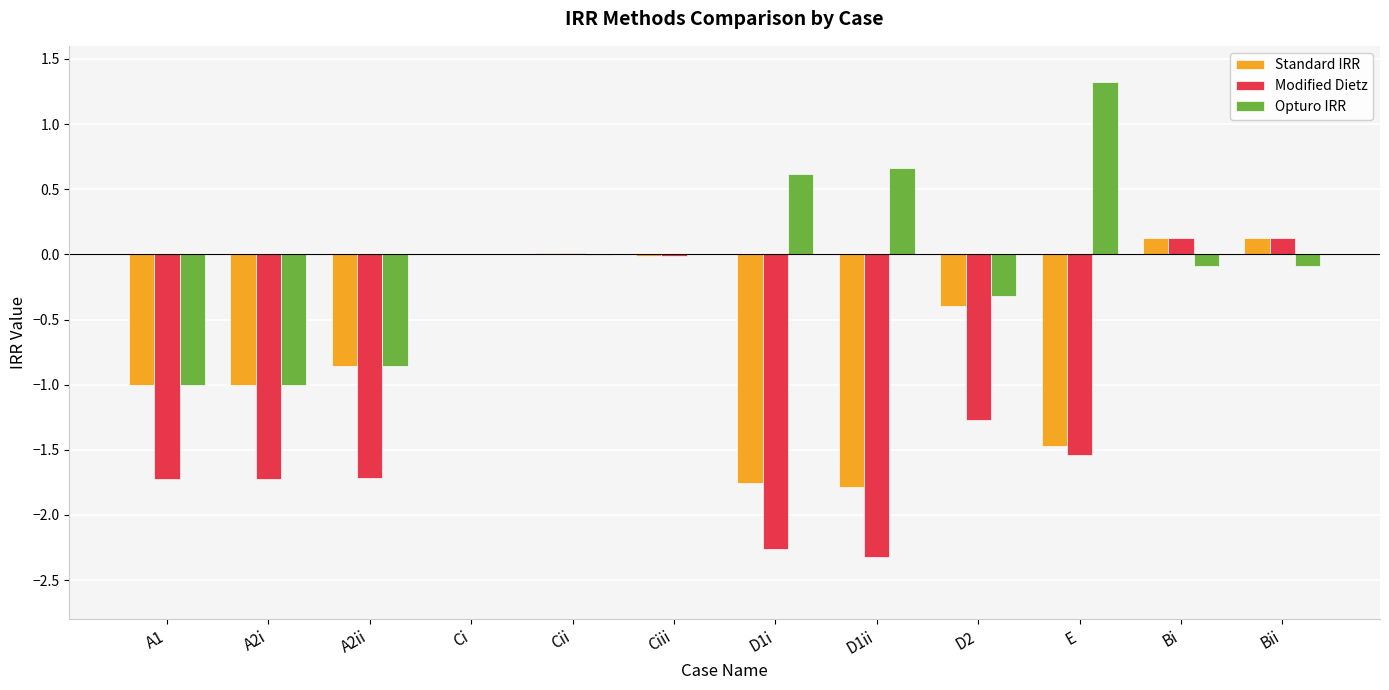

Read the Opturo IRR value at D2.

-0.3